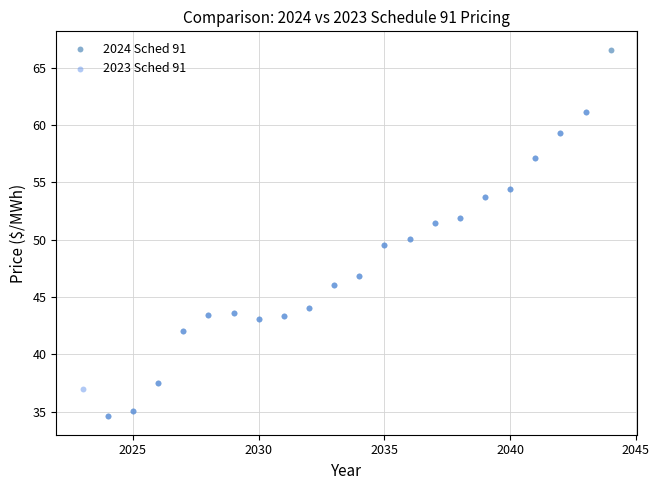

Which series has the widest spread of Y values?

2024 Sched 91